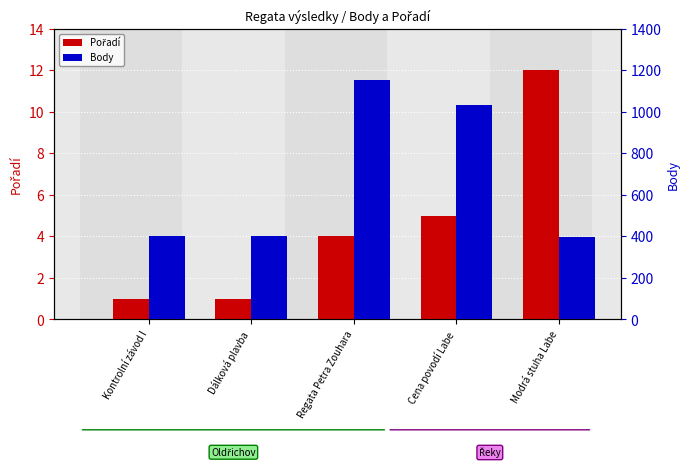

What is the greatest value displayed?

1156